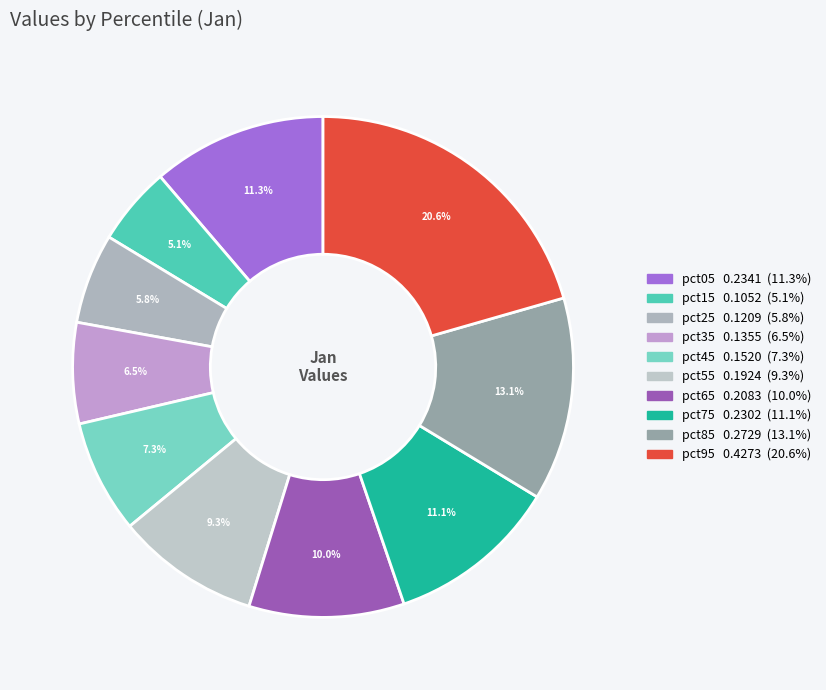

Count the number of slices in the pie.

10